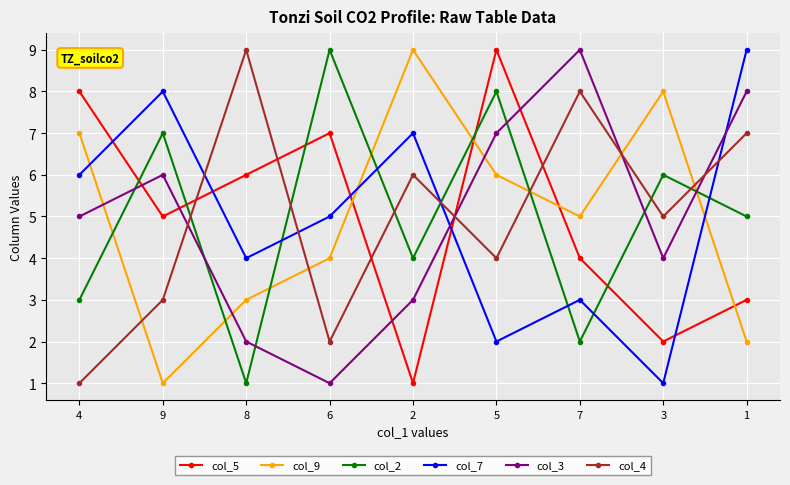

How many interior local valleys does the col_9 series have?

2